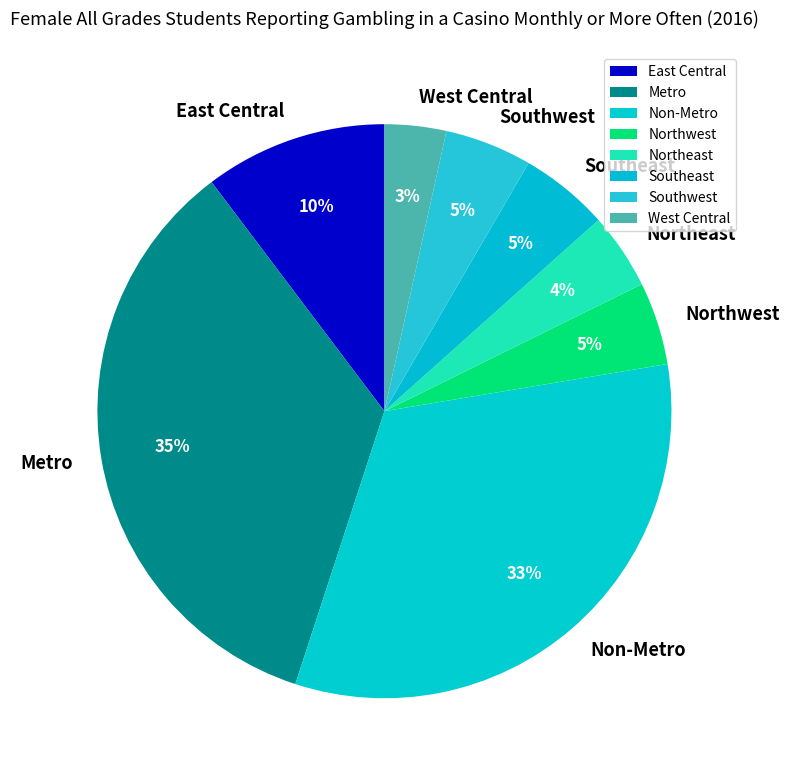

Does any single category account for the majority?

No